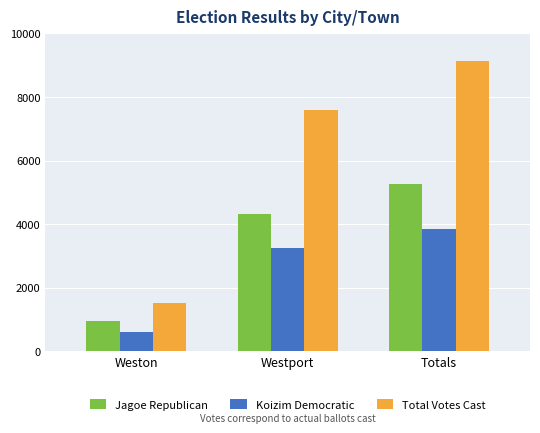

What is the minimum value for Total Votes Cast?

1530